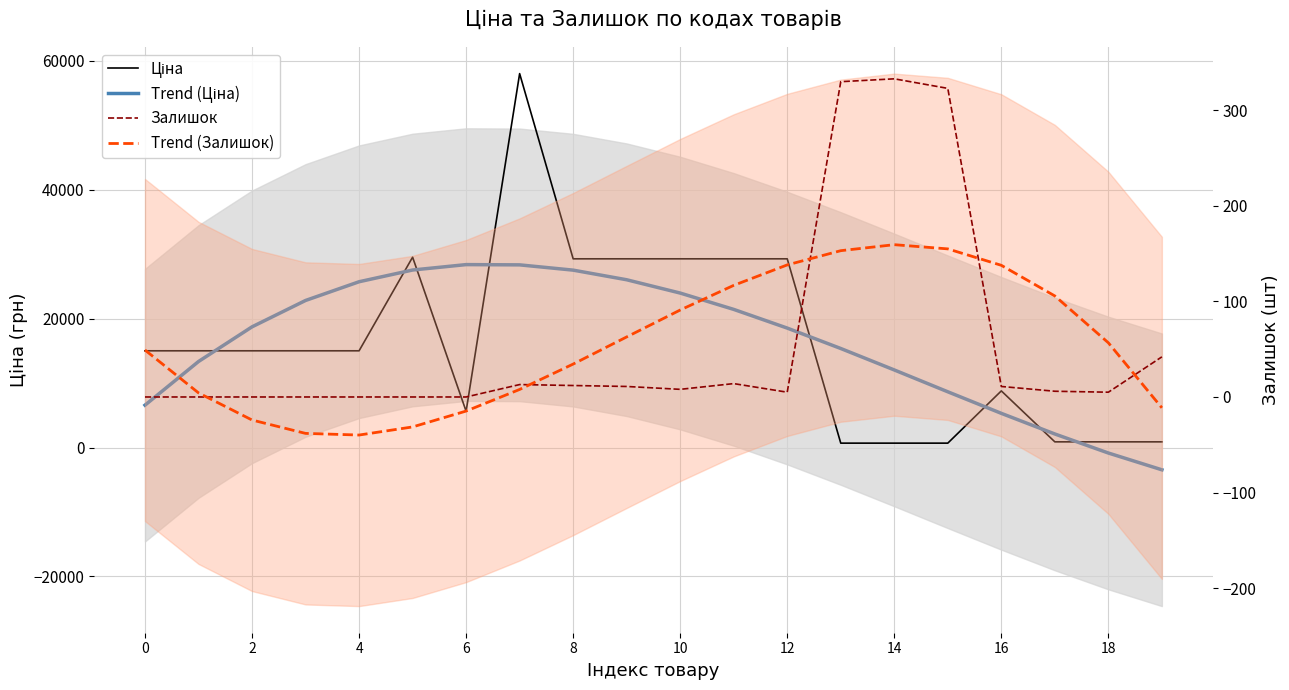

True or false: Trend (Залишок) has more than 0 interior local peaks.

True